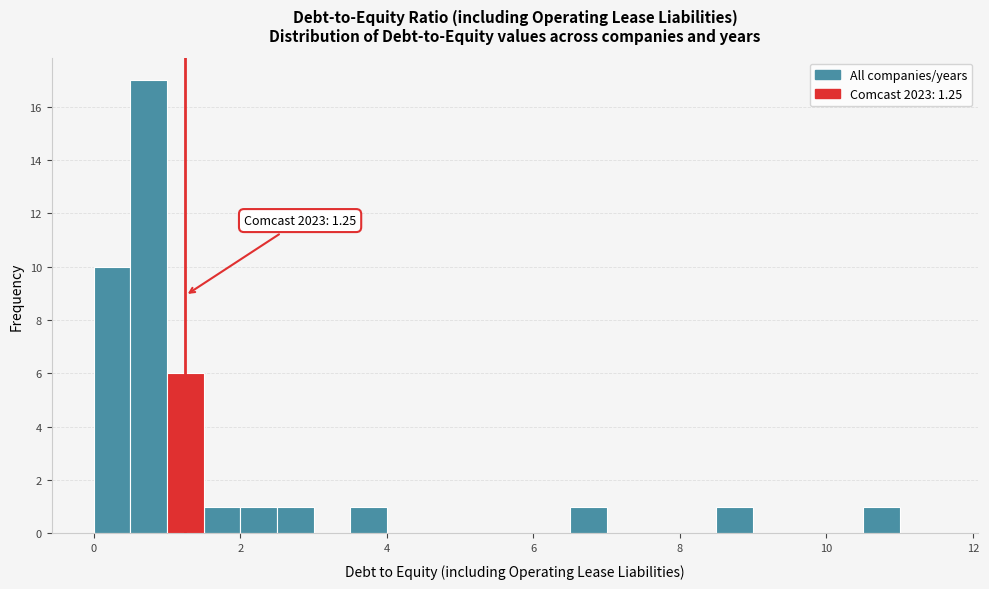

Read against the x-axis, roughly where is the centre of the tallest bar?

0.8